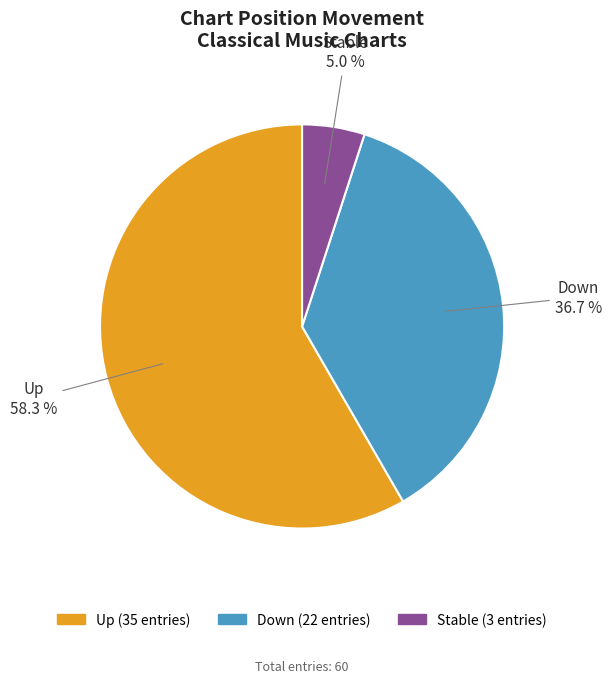

Is there any slice that represents more than half of the pie?

Yes